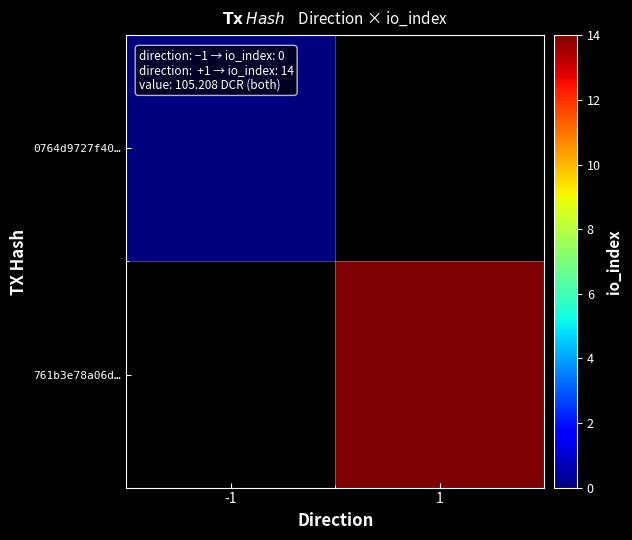

Is it true that 761b3e78a06d… equals 14.0 at 1?

True